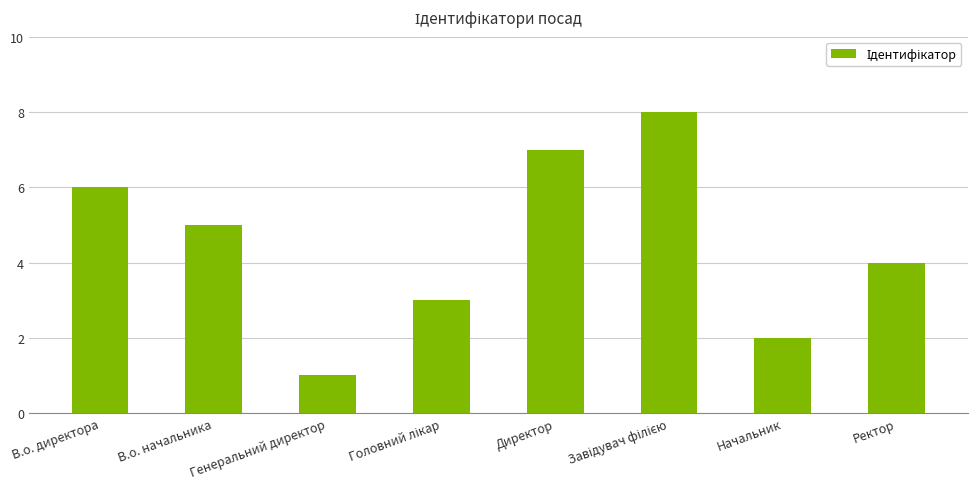

What is the difference between the second highest and second lowest values?

5